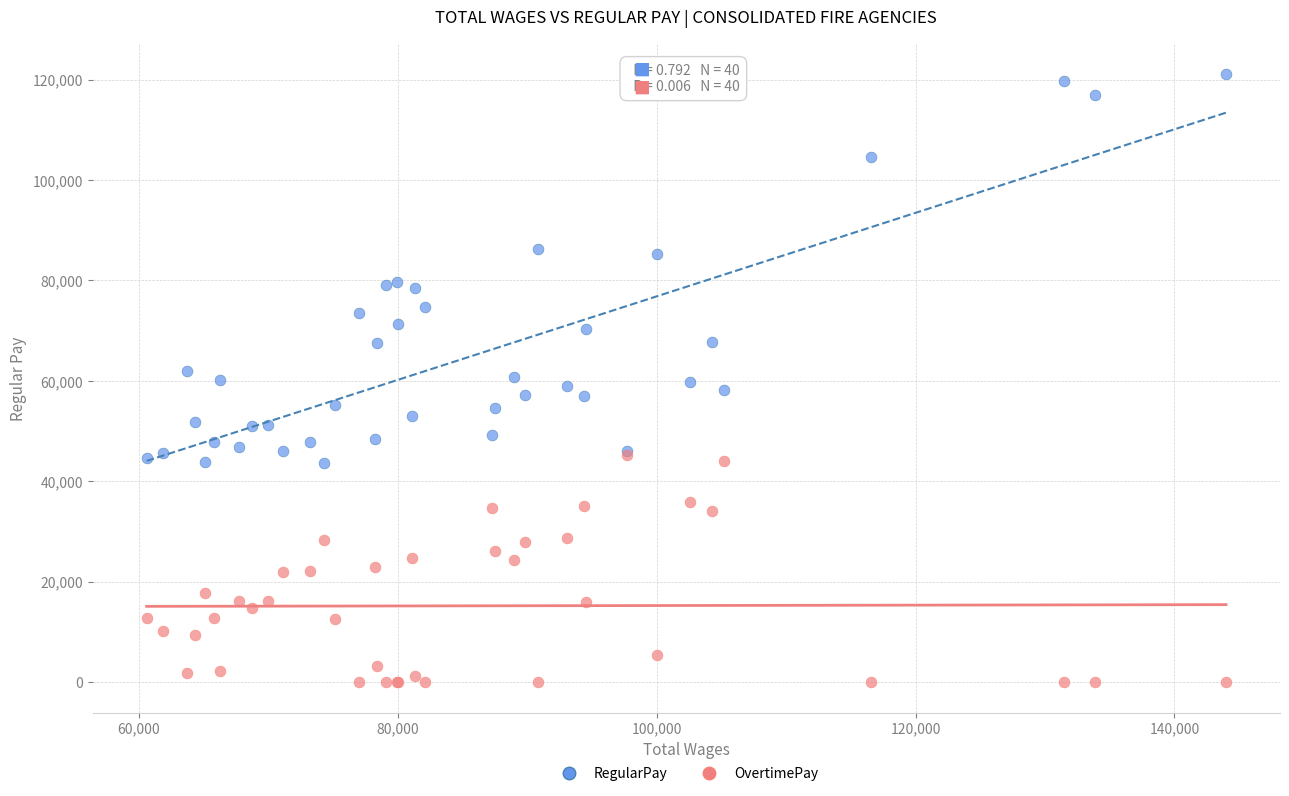

Which series reaches the maximum Y coordinate?

RegularPay